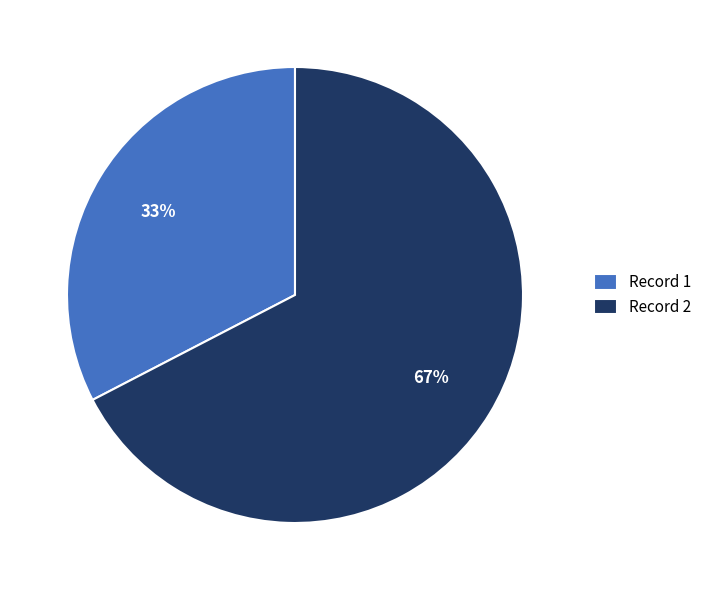

To the nearest percent, what is the combined percentage of Record 1 and Record 2?

100%